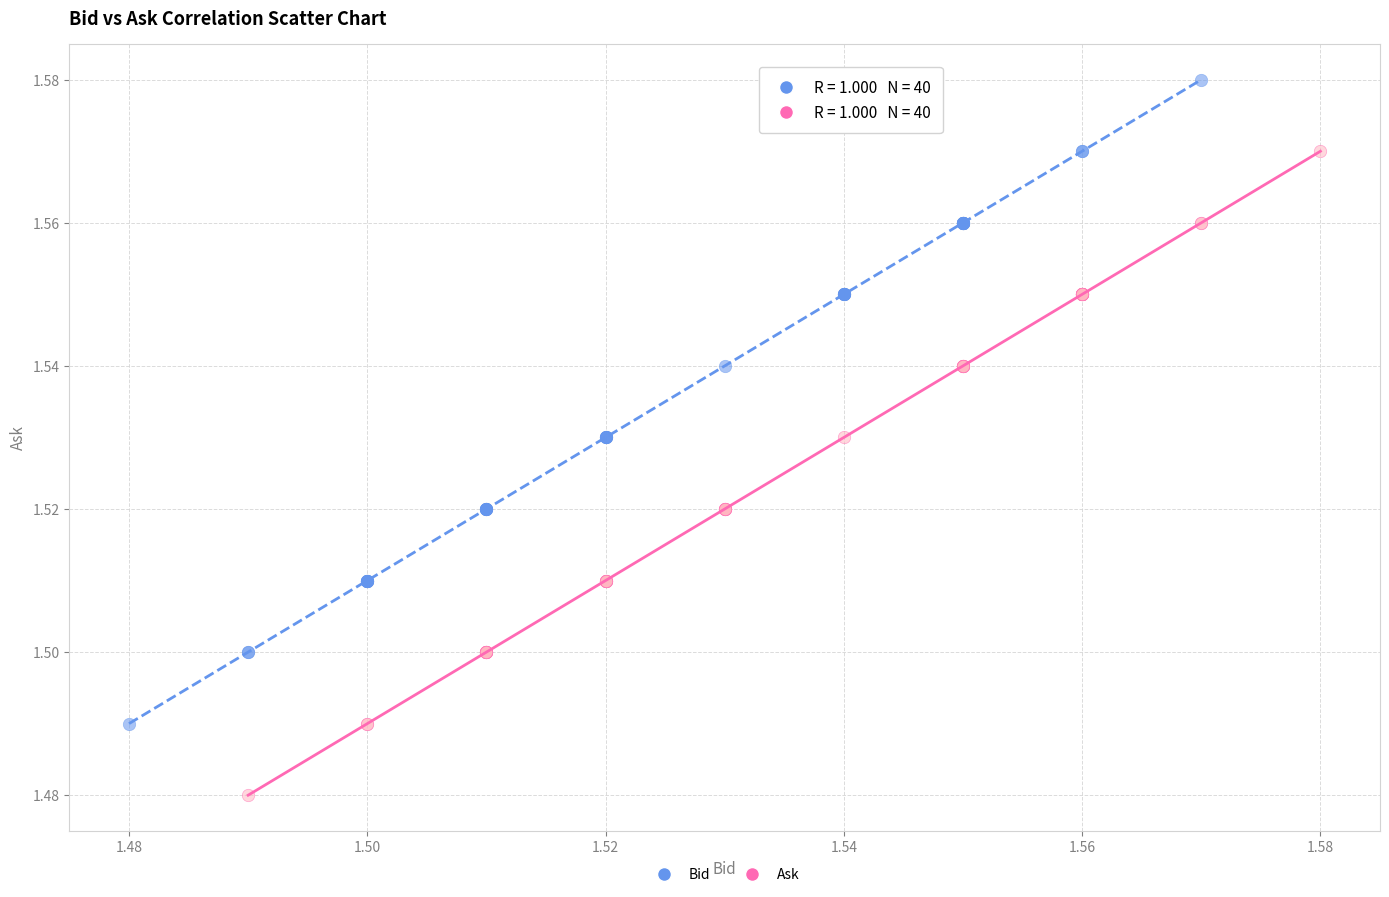

Which series contains the highest Y value?

Bid